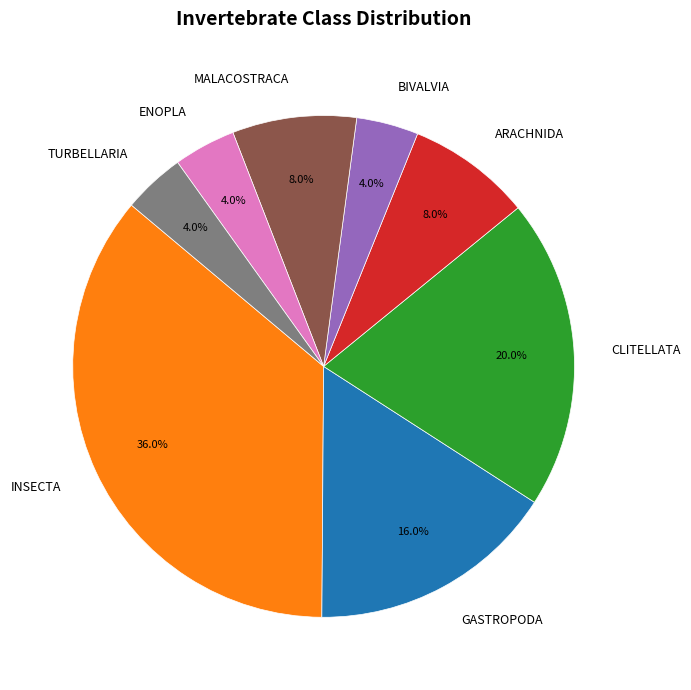

Do GASTROPODA and CLITELLATA together represent more than half of the pie?

No